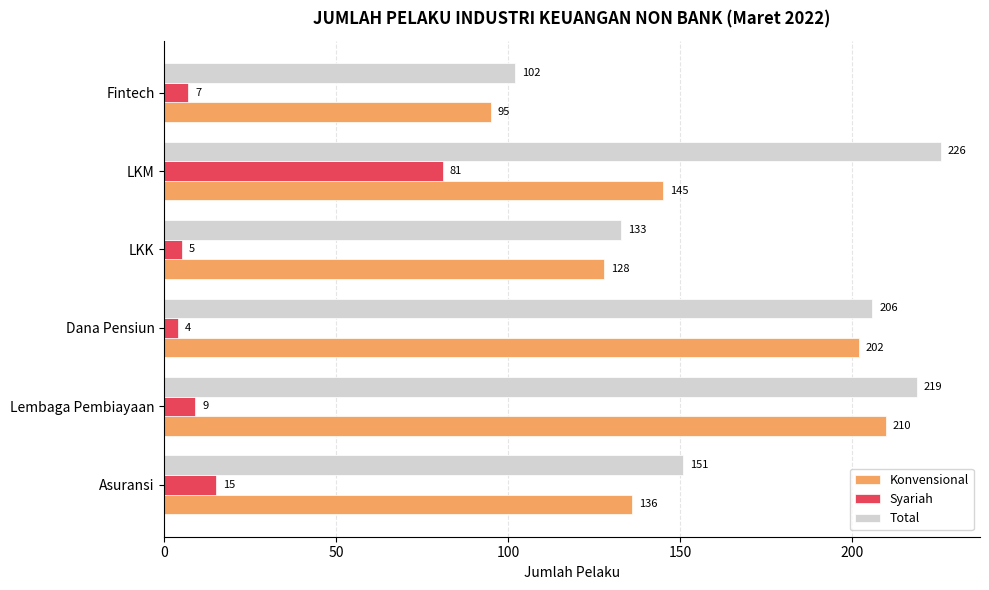

At which category is the sum across all series the highest?

LKM